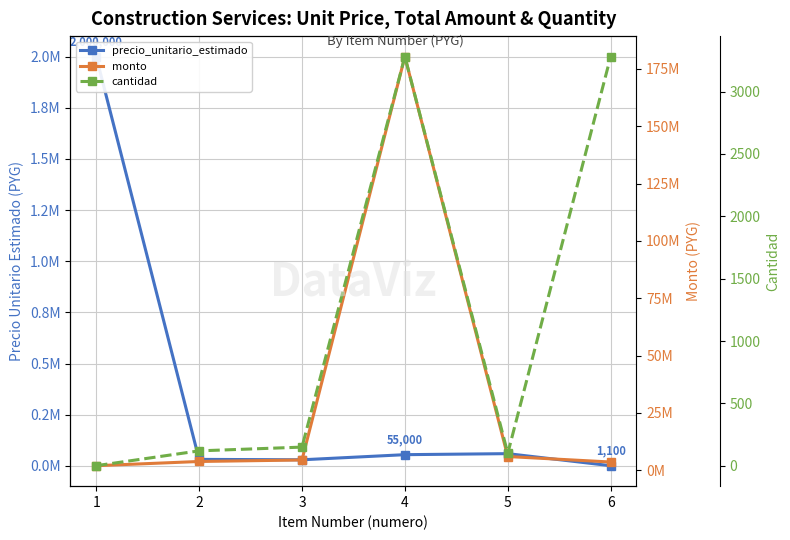

At which category does the chart reach its minimum across all series?

1